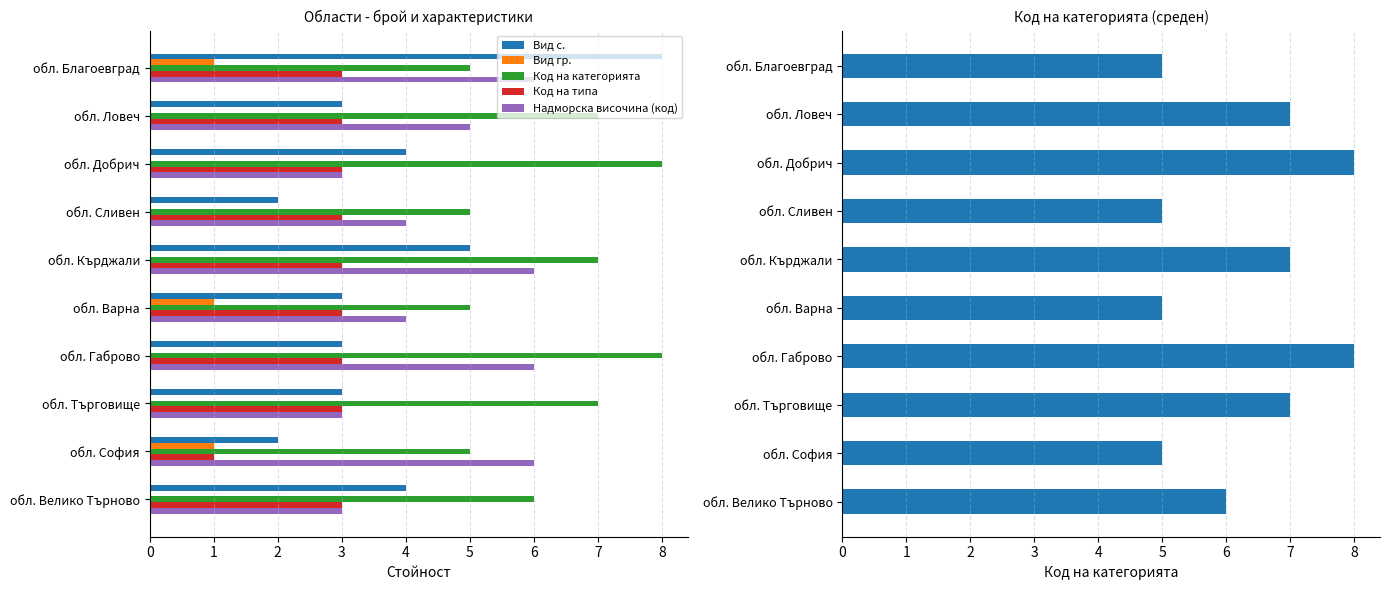

The value of Надморска височина (код) at обл. Кърджали is 6. True or false?

True